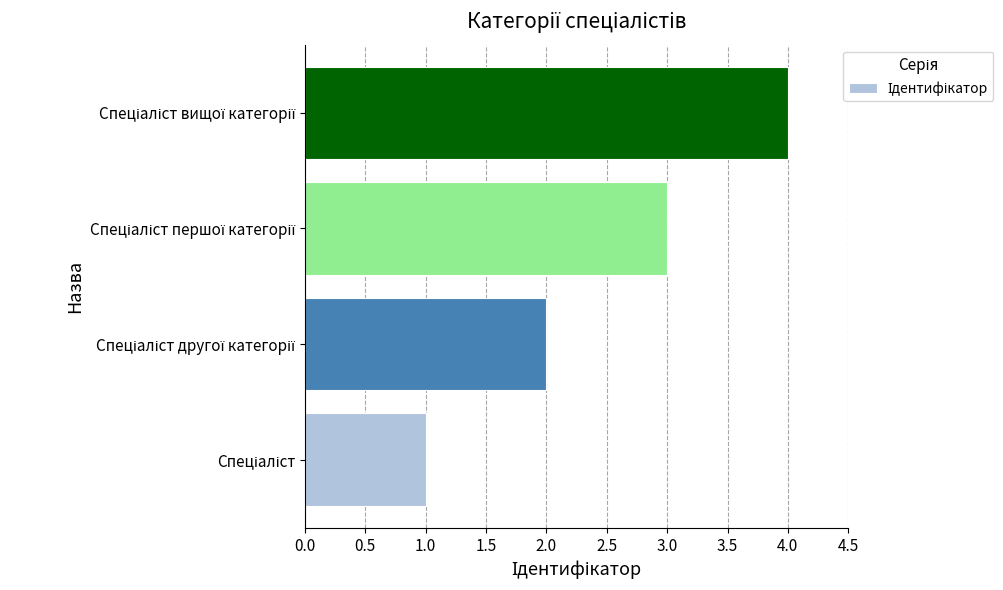

What is the difference between the maximum and minimum values?

3